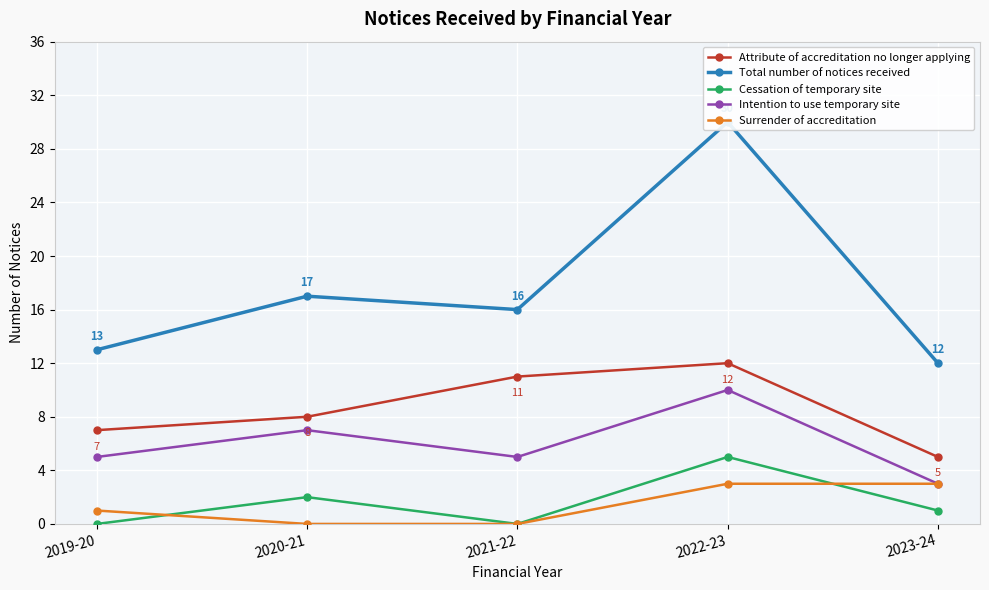

How many lines are shown in the chart?

5